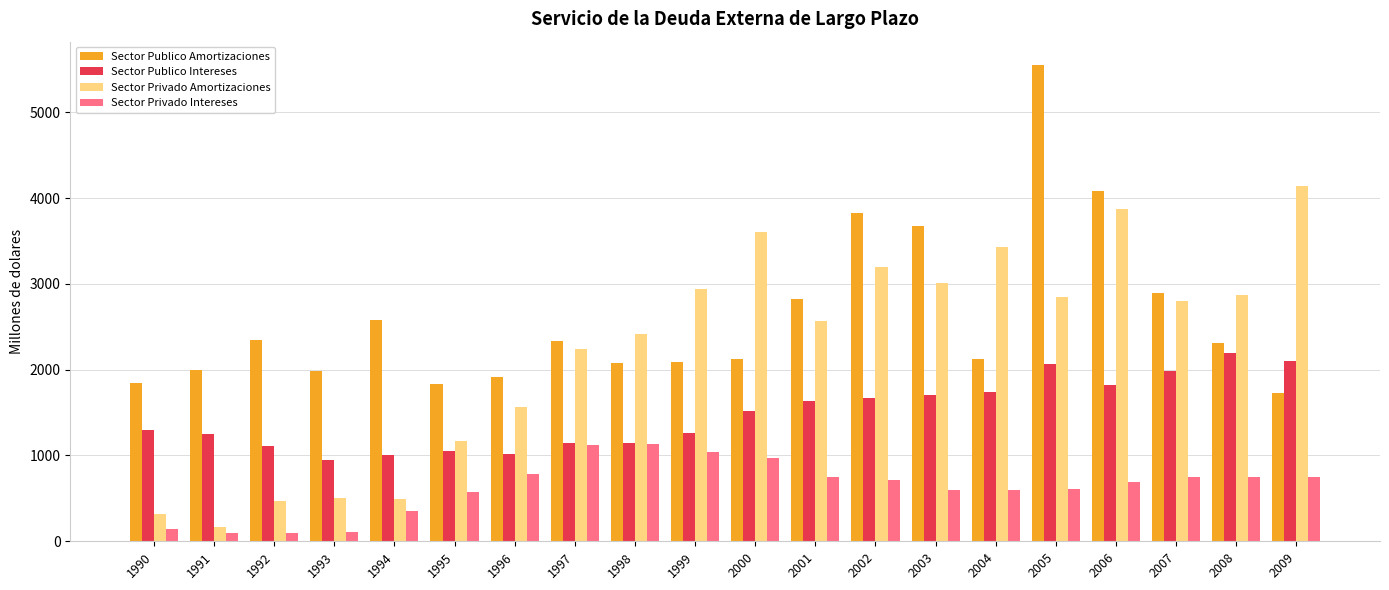

What is the approximate value of Sector Privado Amortizaciones at 2001?

2567.2